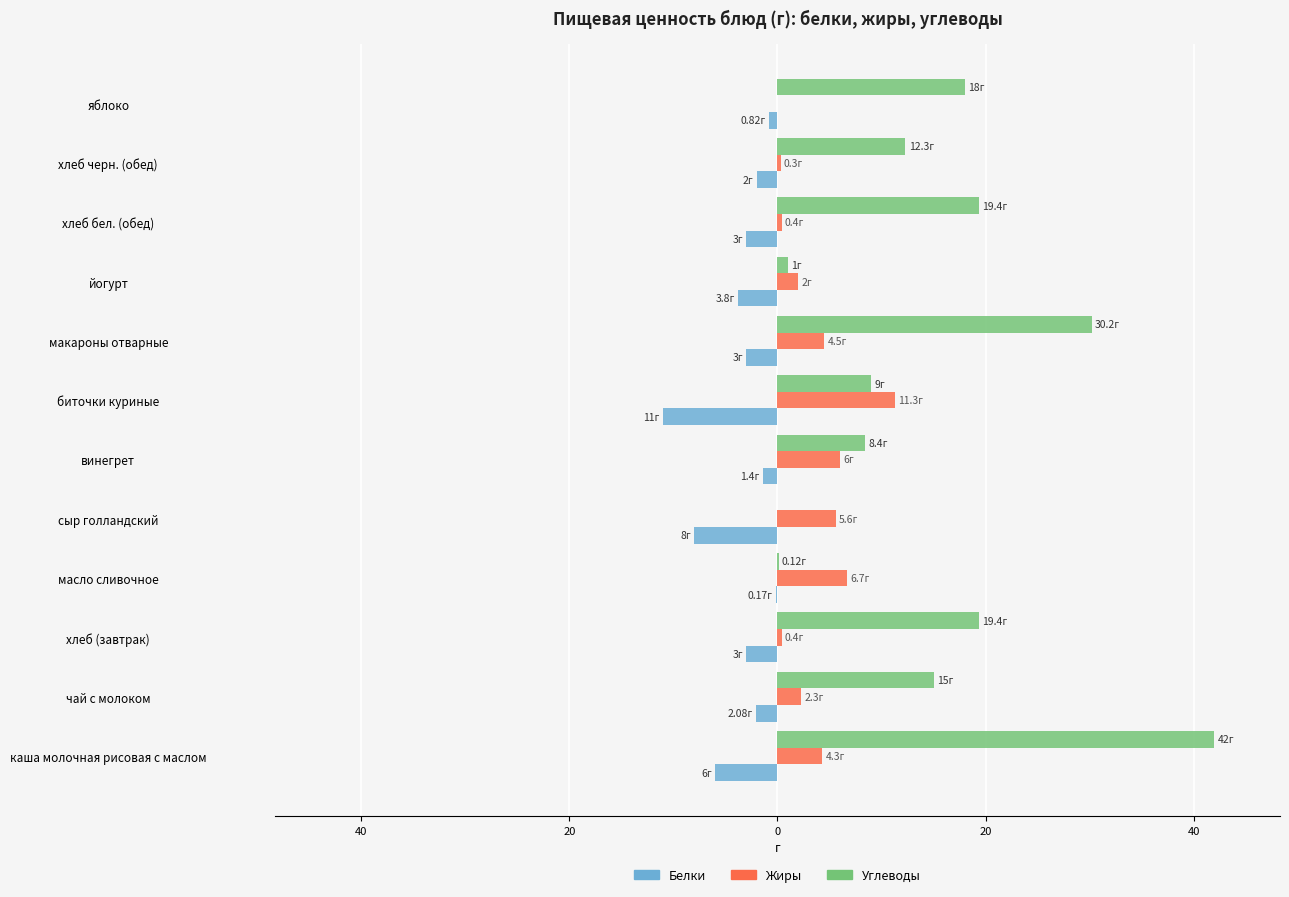

What are all the series names shown in the legend?

Белки, Жиры, Углеводы